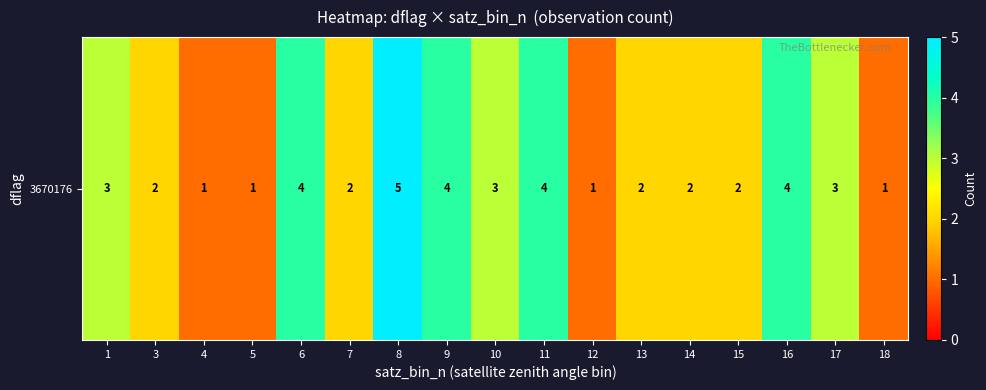

What is the average value?

3